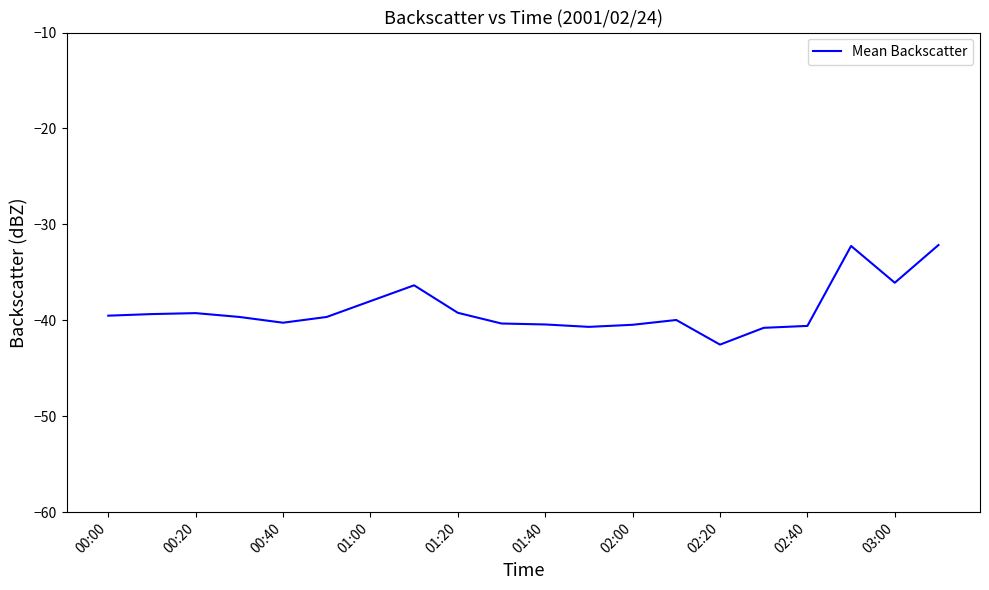

What is the smallest value displayed?

-42.5